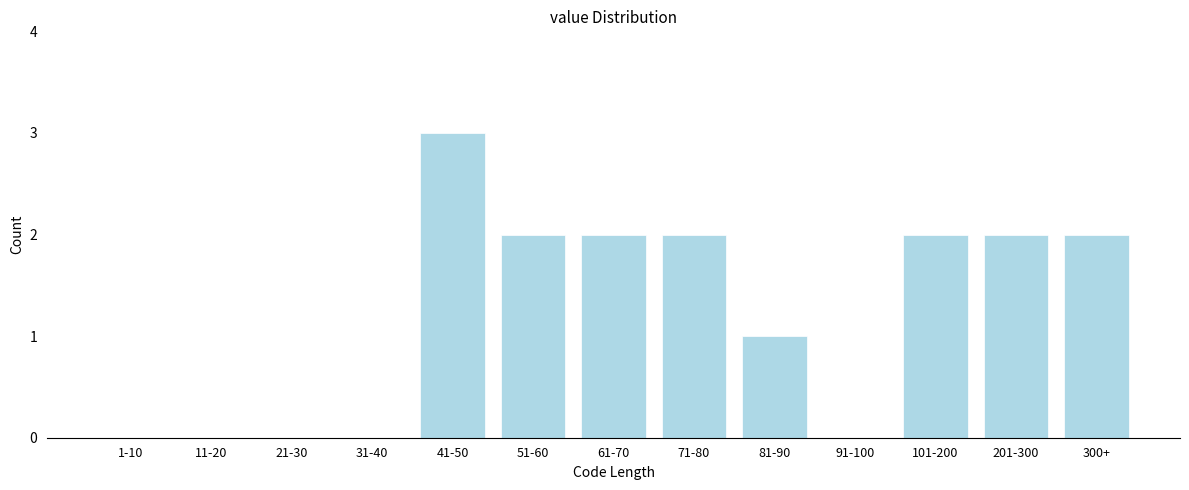

Reading left to right, what are all the values shown in this chart?

1-10=0	11-20=0	21-30=0	31-40=0	41-50=3	51-60=2	61-70=2	71-80=2	81-90=1	91-100=0	101-200=2	201-300=2	300+=2